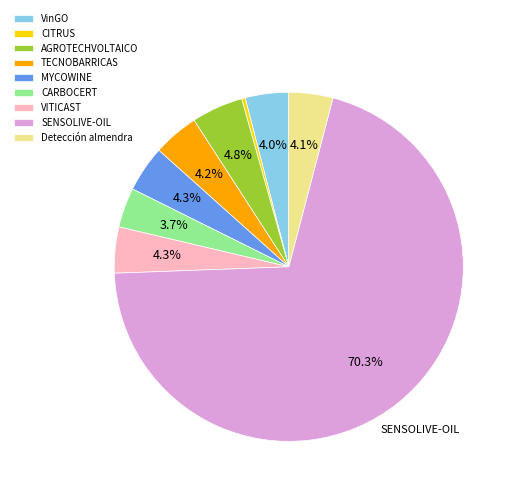

Between VITICAST and AGROTECHVOLTAICO, which is larger?

AGROTECHVOLTAICO